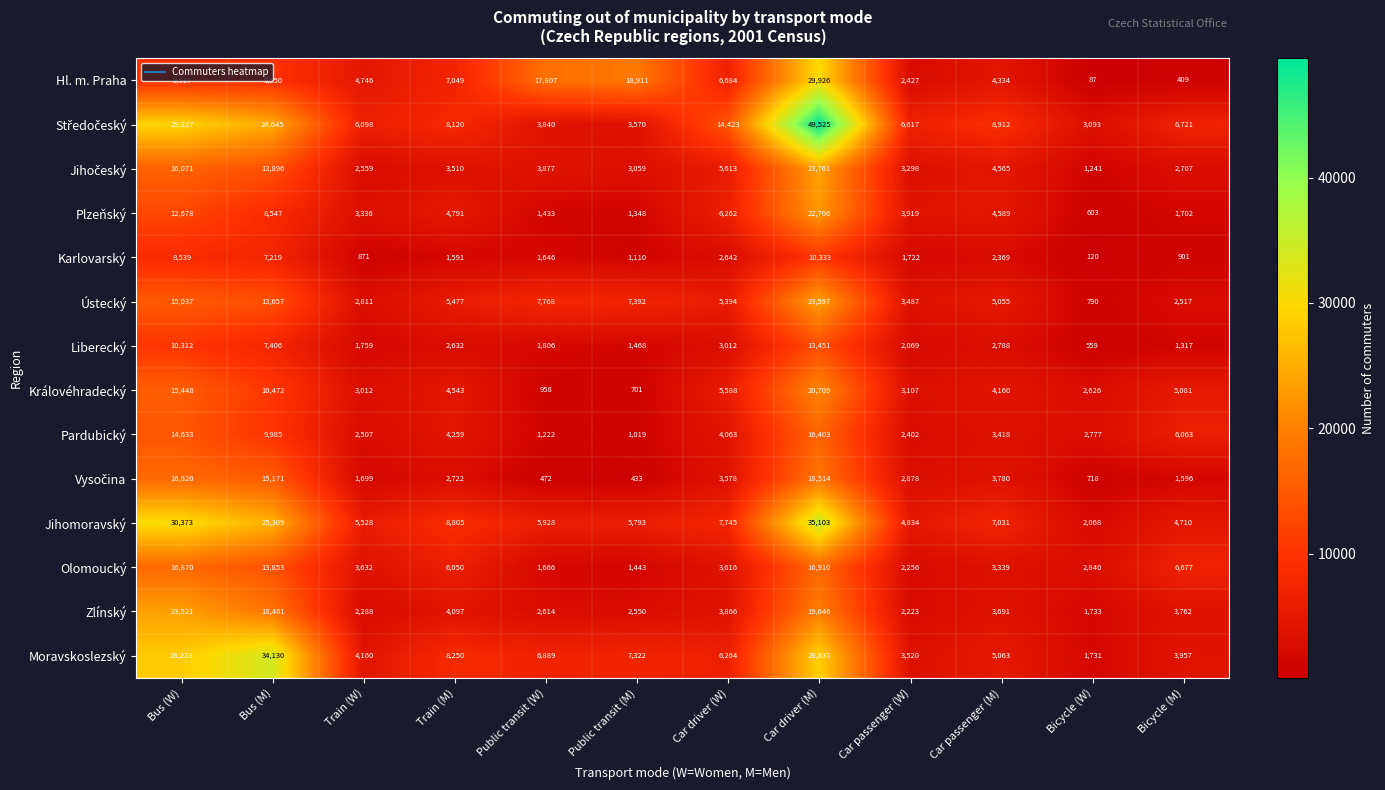

Rank the categories by Liberecký value from lowest to highest.

Bicycle (W), Bicycle (M), Public transit (M), Train (W), Public transit (W), Car passenger (W), Train (M), Car passenger (M), Car driver (W), Bus (M), Bus (W), Car driver (M)